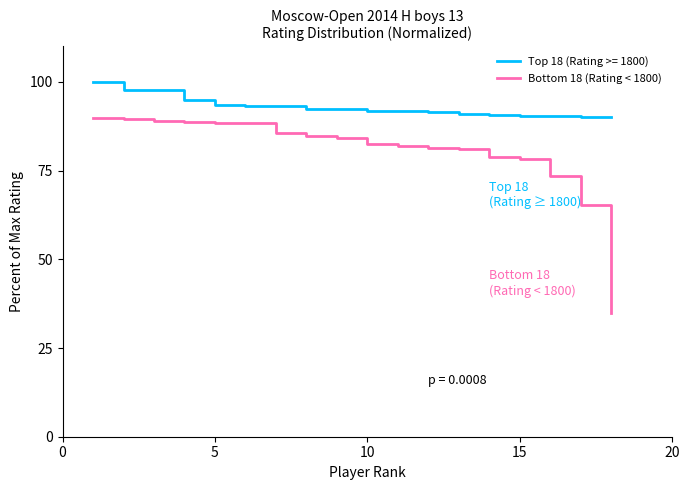

Rank the series by their maximum value, from highest to lowest.

Top 18 (Rating >= 1800), Bottom 18 (Rating < 1800)